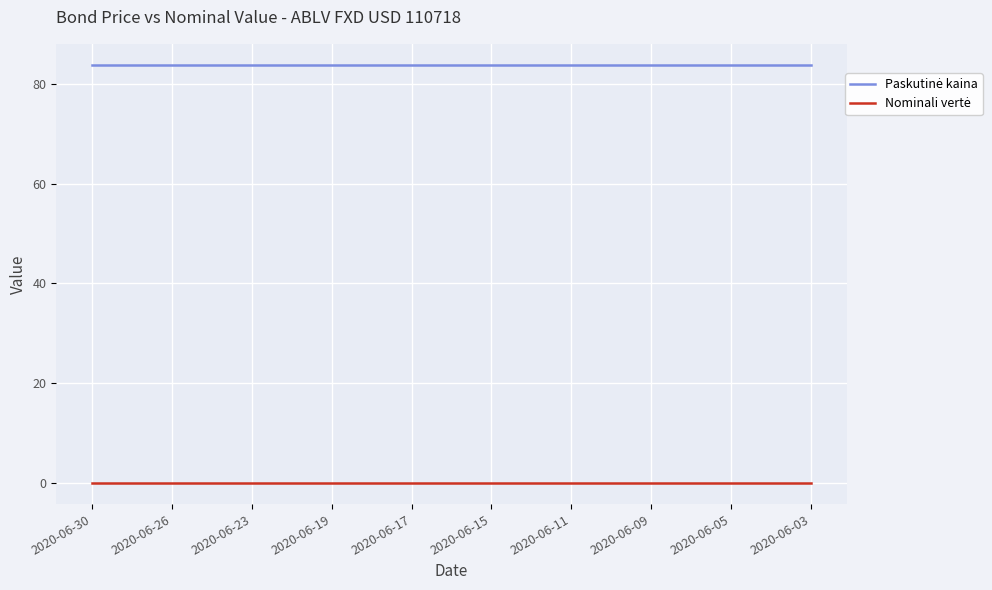

What is the maximum value shown in the chart?

83.8